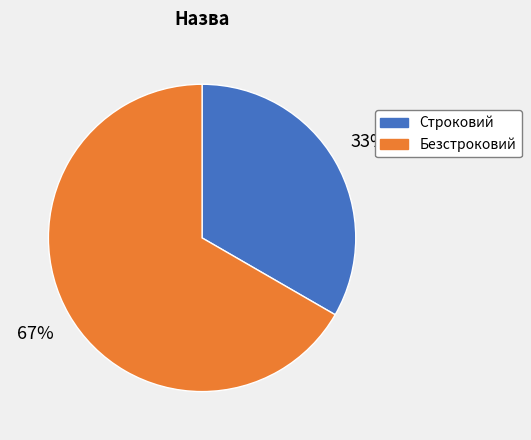

Count the number of slices in the pie.

2